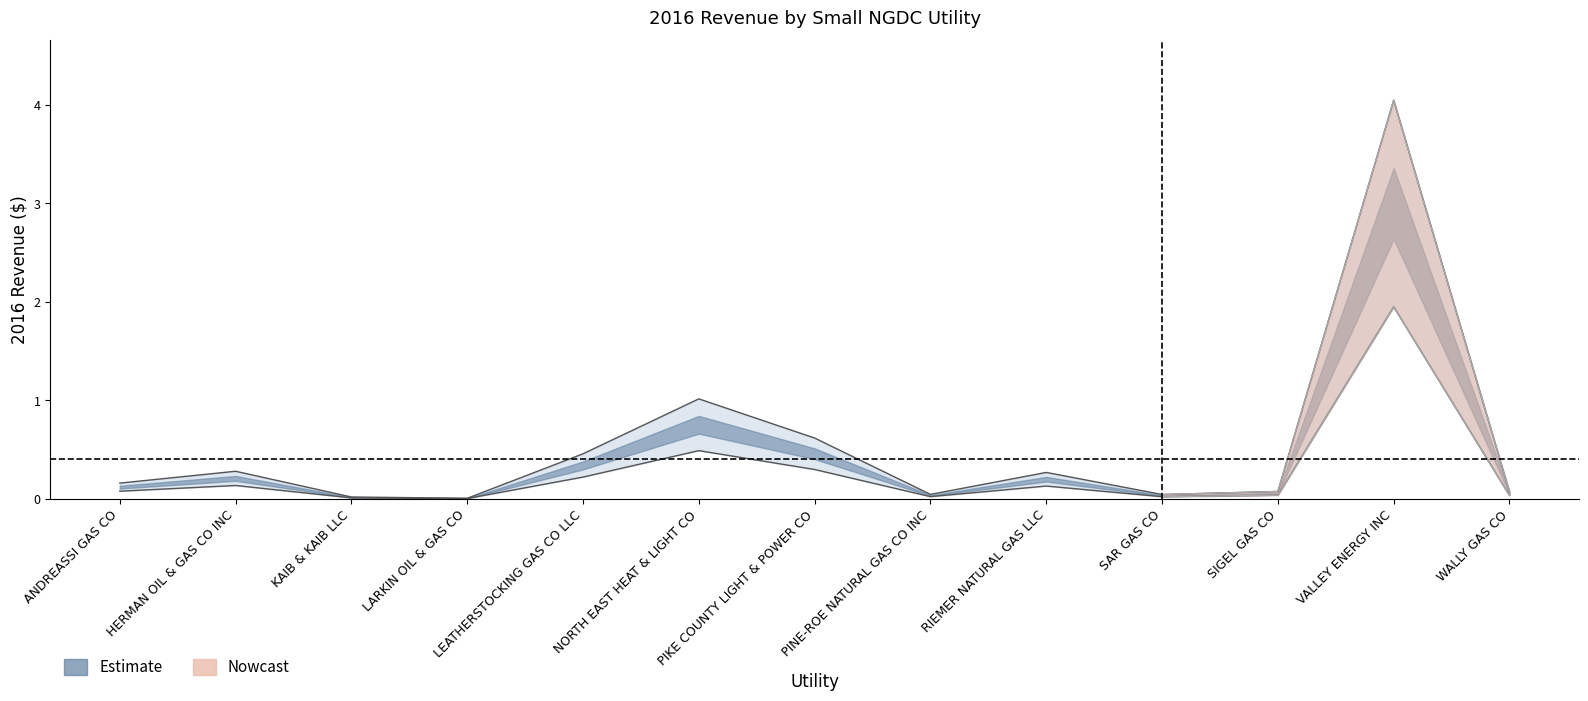

How many interior local valleys (lower than both neighbors) does the data have?

3